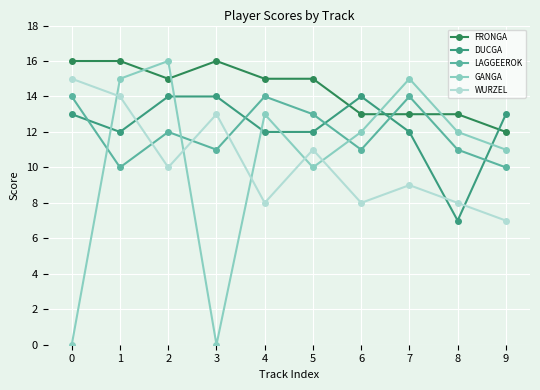

Where is the first local minimum for FRONGA?

2